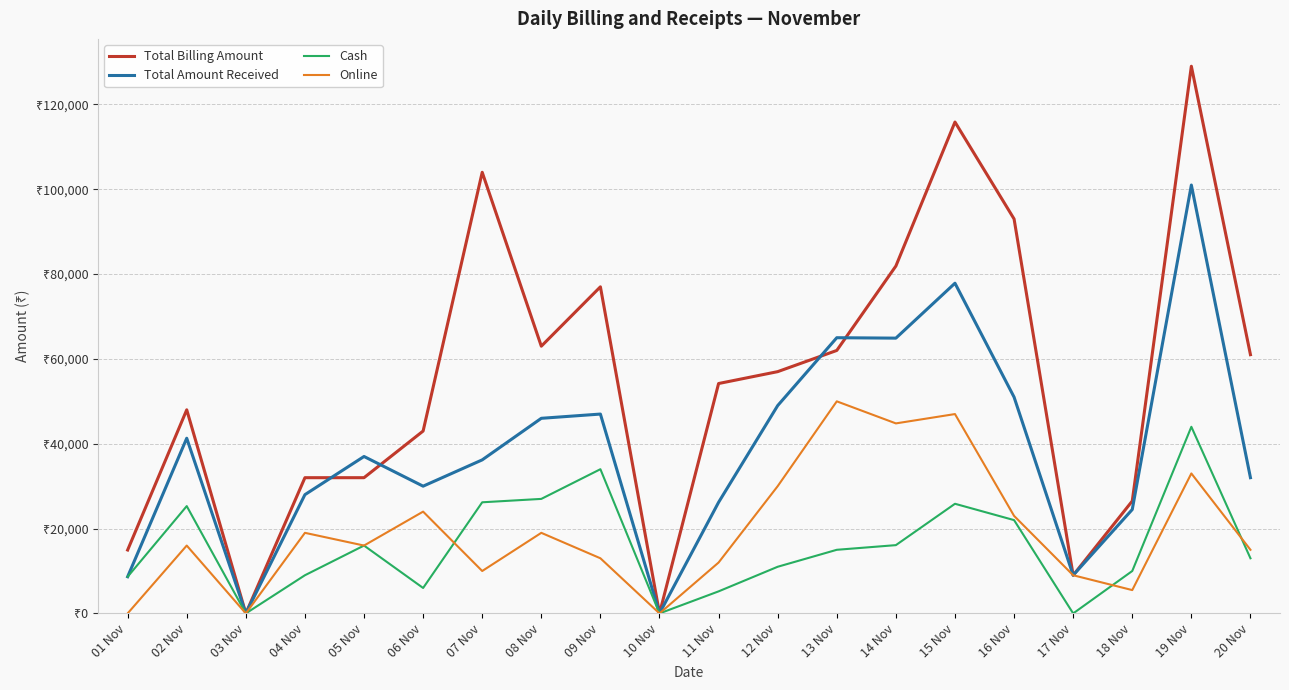

Which series changed the most between 07 Nov and 18 Nov?

Total Billing Amount